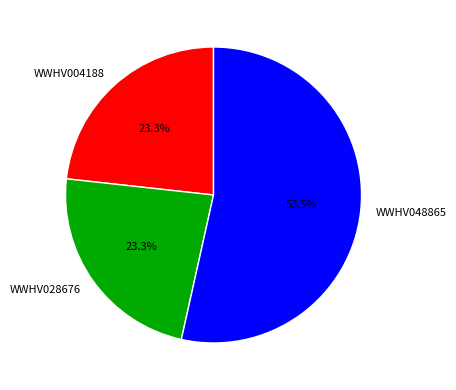

Which has a higher value, WWHV028676 or WWHV048865?

WWHV048865